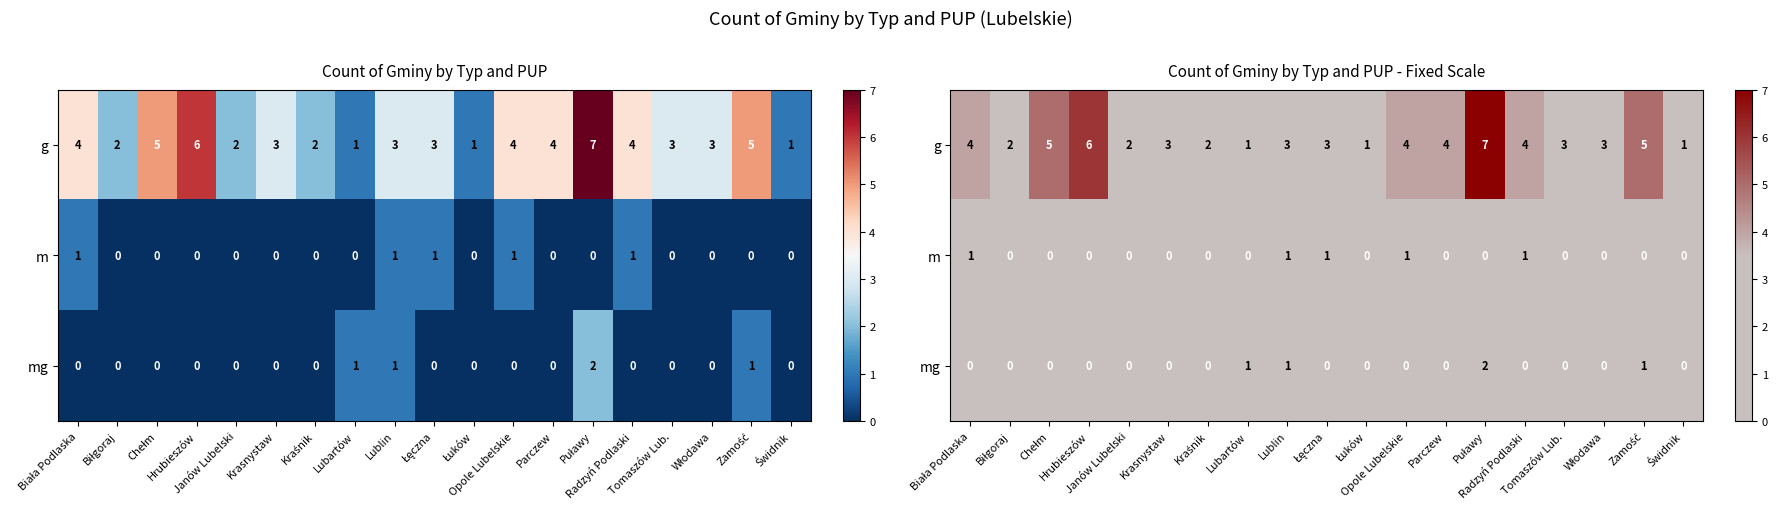

Rank the series by their maximum value, from highest to lowest.

g, mg, m